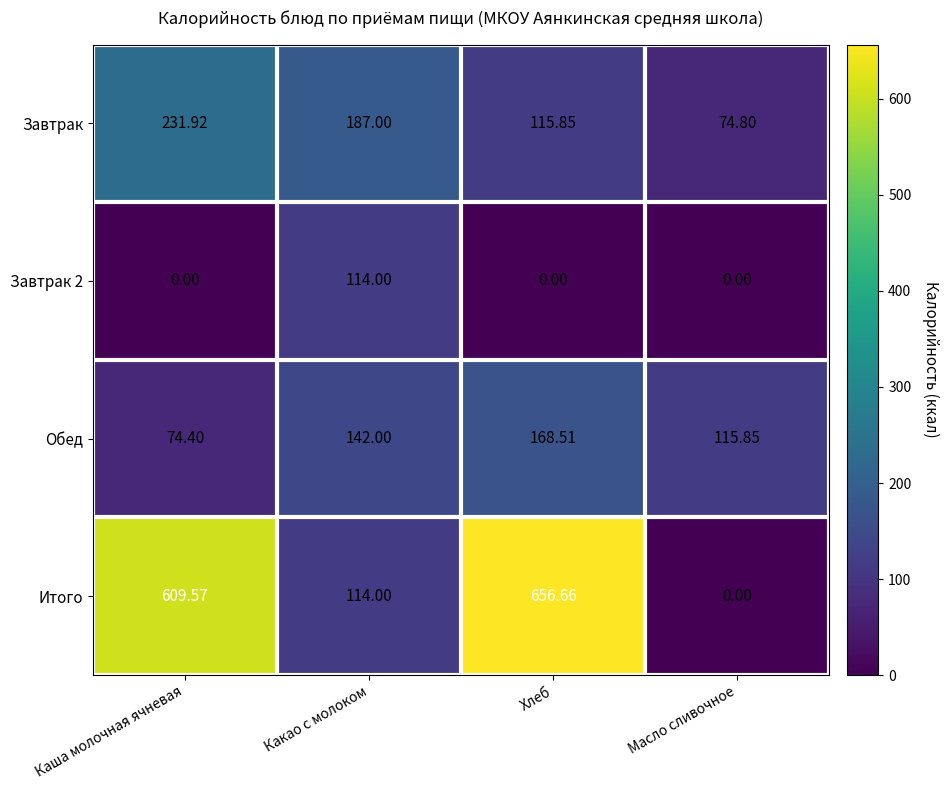

What is the total value across all series at Хлеб?

941.0